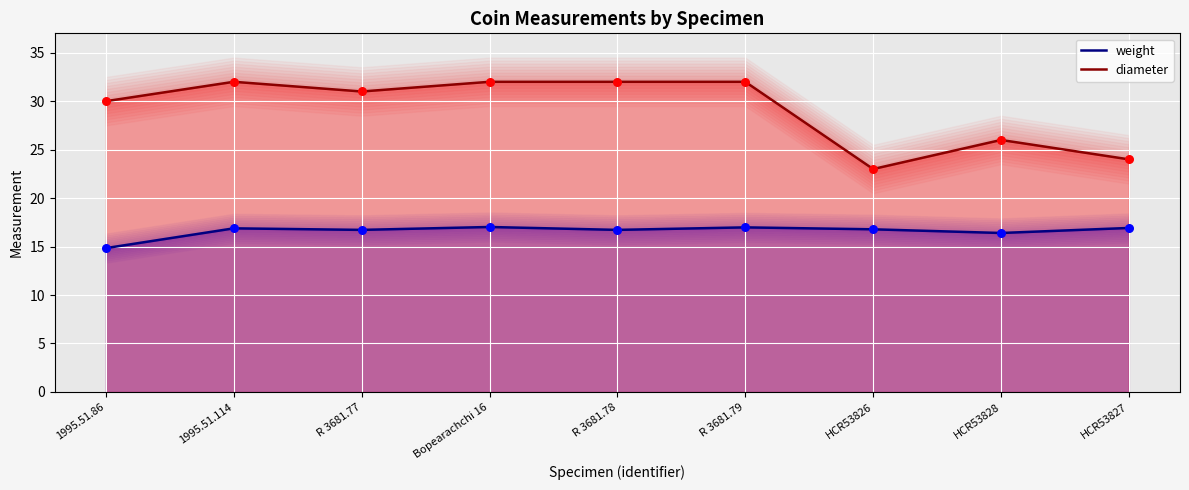

At which category is the sum across all series the highest?

Bopearachchi 16